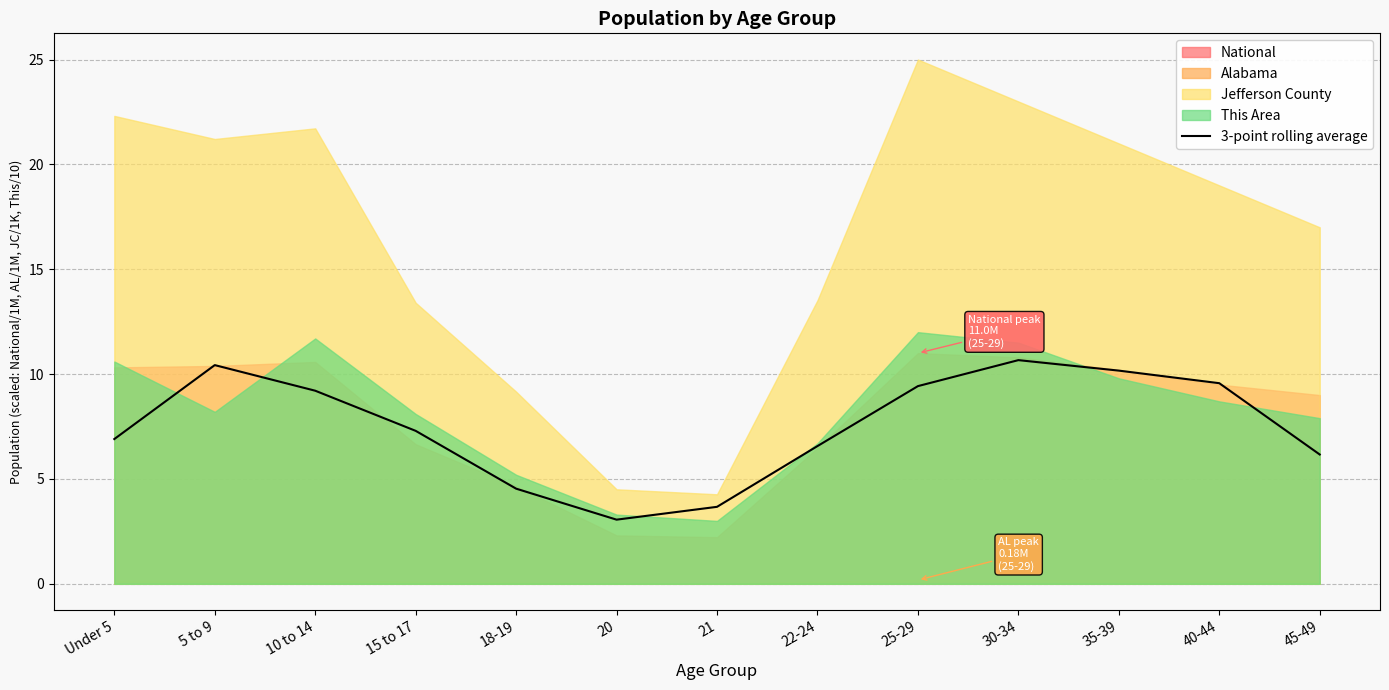

How many points are higher than both their immediate neighbors (excluding endpoints)?

2